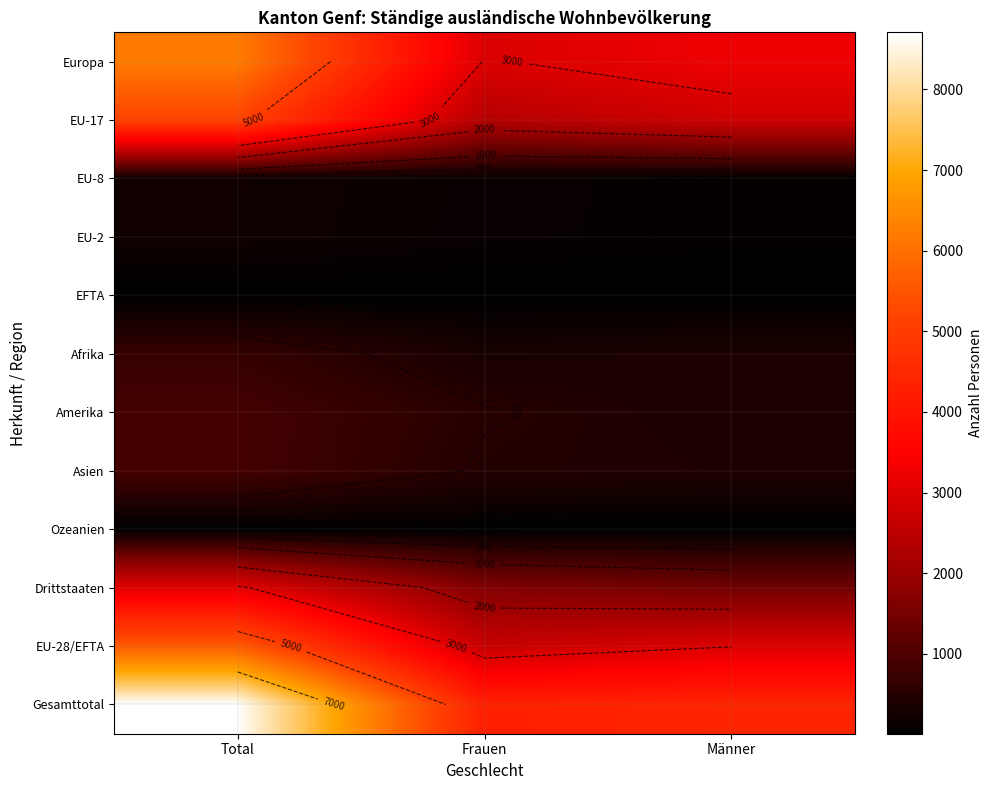

Which series has the largest total across all categories?

Gesamttotal